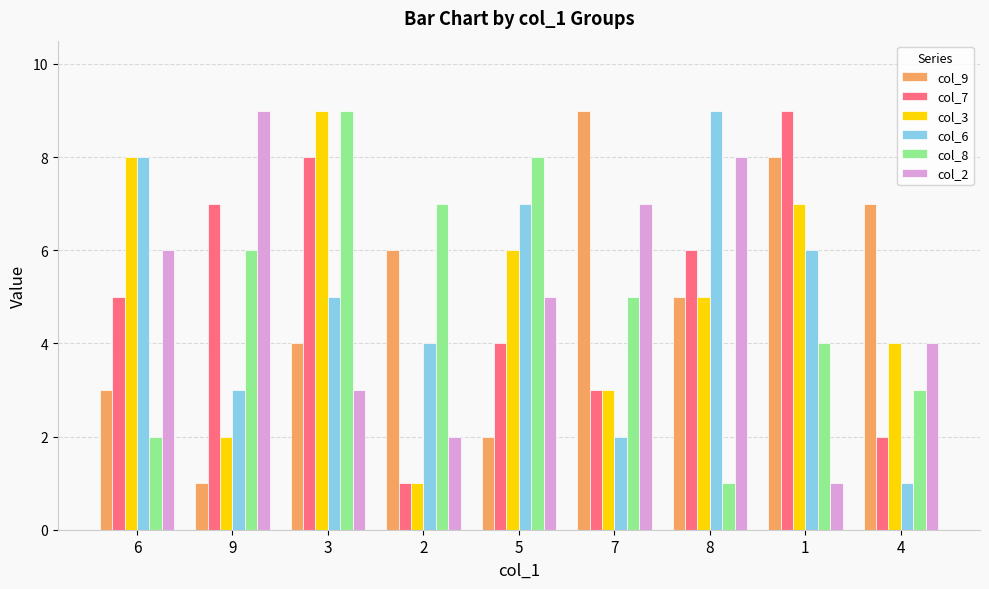

At which category is the sum across all series the highest?

3